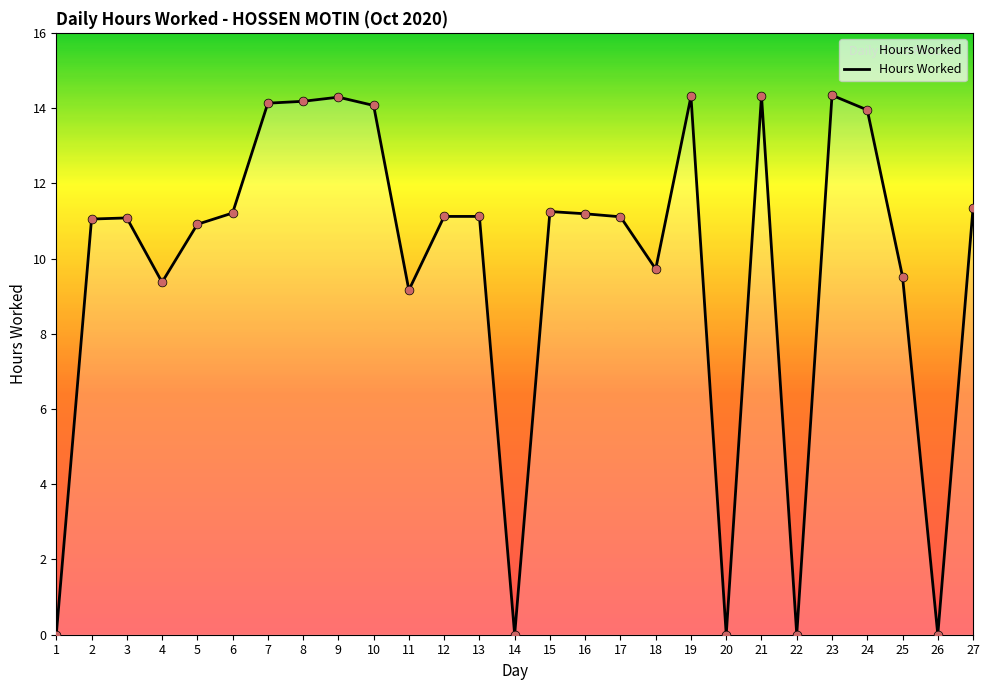

Which has a higher value, 19 or 22?

19